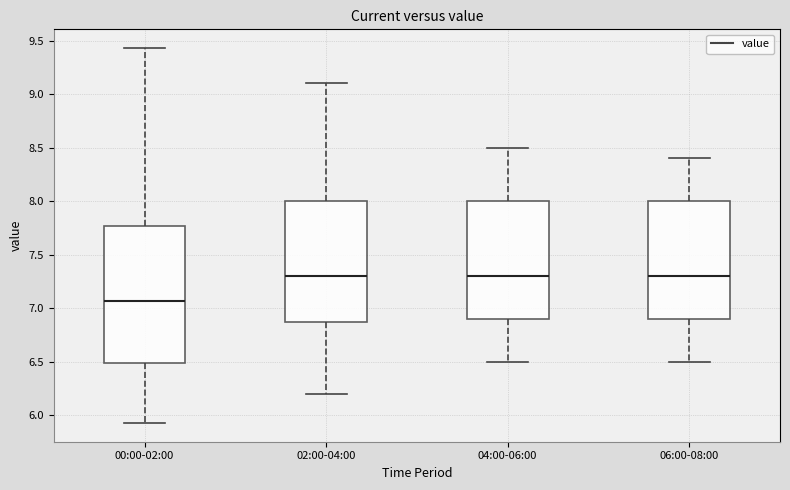

Reading left to right, transcribe this box plot: for each box, give where its median line is, the range the box spans, and where its two whiskers end, as read against the y-axis. The values are not printed on the chart, so give them approximately, as read against the axis.

00:00-02:00: median 7.05, box 6.50 to 7.75, whiskers 5.95 to 9.45
02:00-04:00: median 7.30, box 6.90 to 8.00, whiskers 6.20 to 9.10
04:00-06:00: median 7.30, box 6.90 to 8.00, whiskers 6.50 to 8.50
06:00-08:00: median 7.30, box 6.90 to 8.00, whiskers 6.50 to 8.40